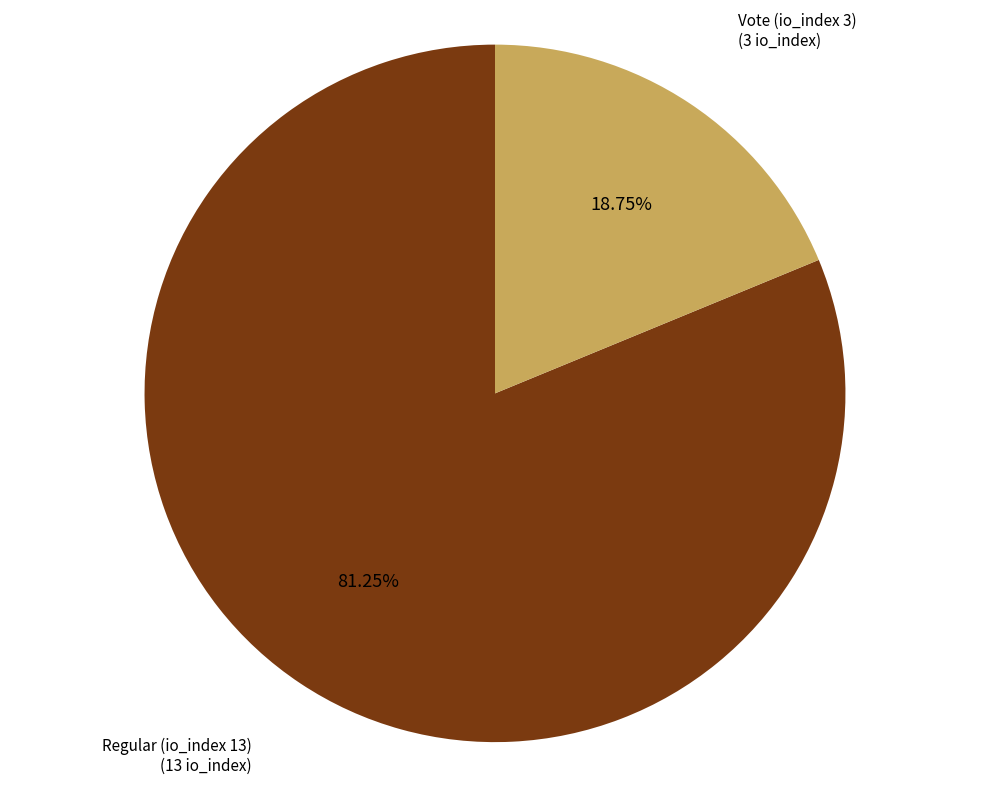

Which category accounts for the majority?

Regular (io_index 13)